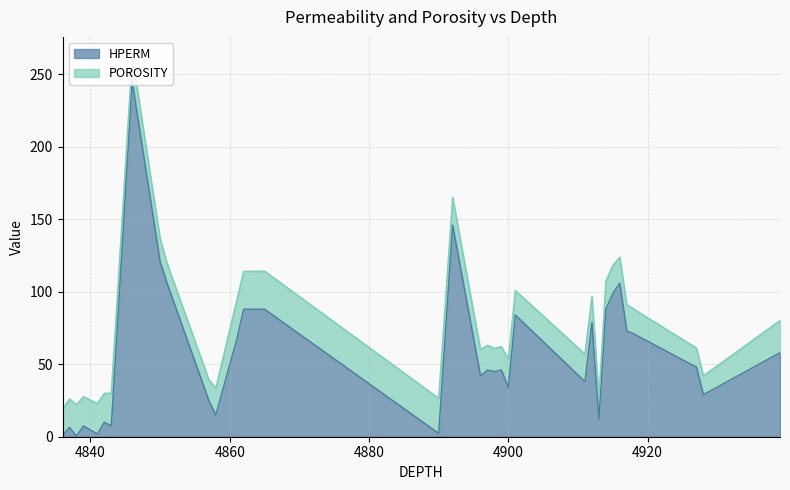

What is the maximum value for HPERM?

245.0